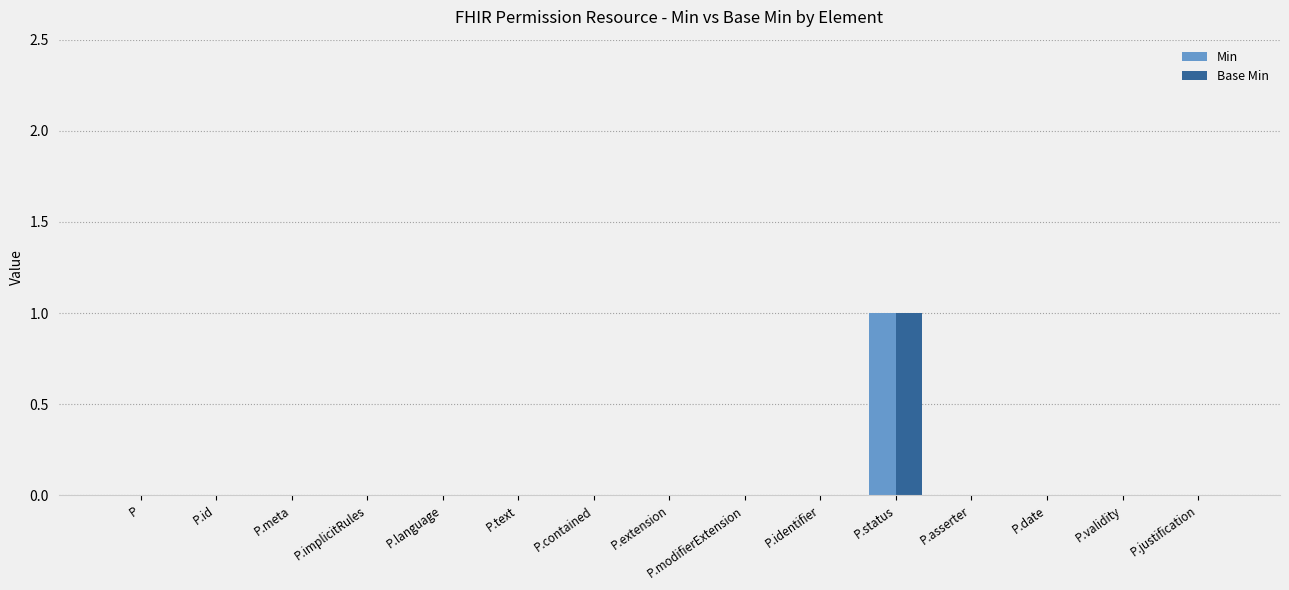

True or false: Min has a value of 0 at P.modifierExtension.

True